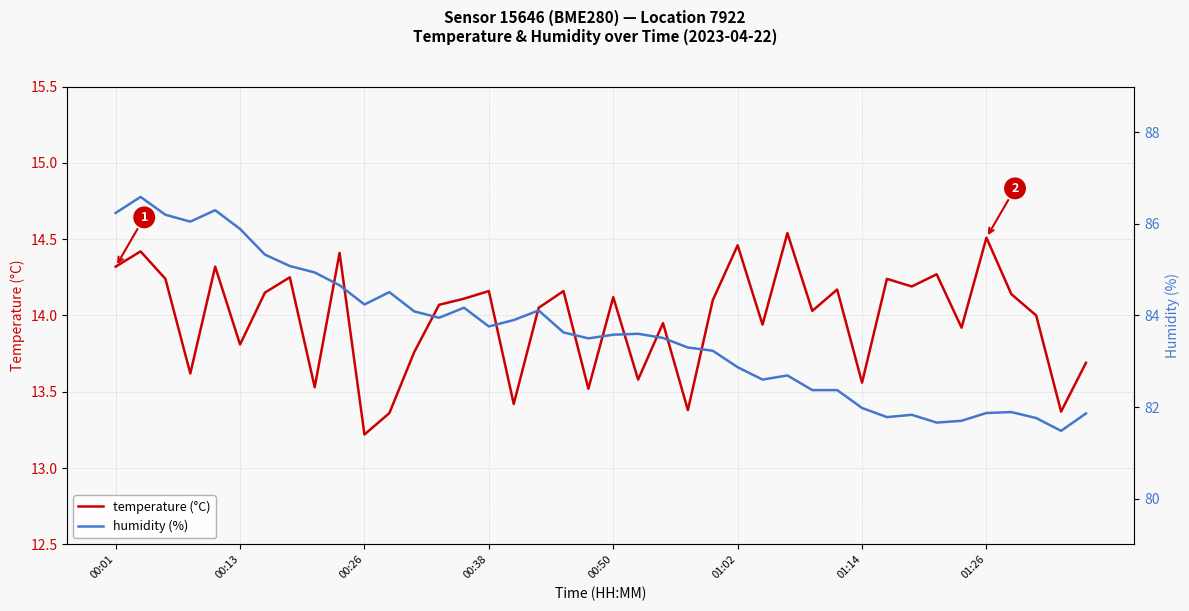

What are all the series names shown in the legend?

temperature, humidity